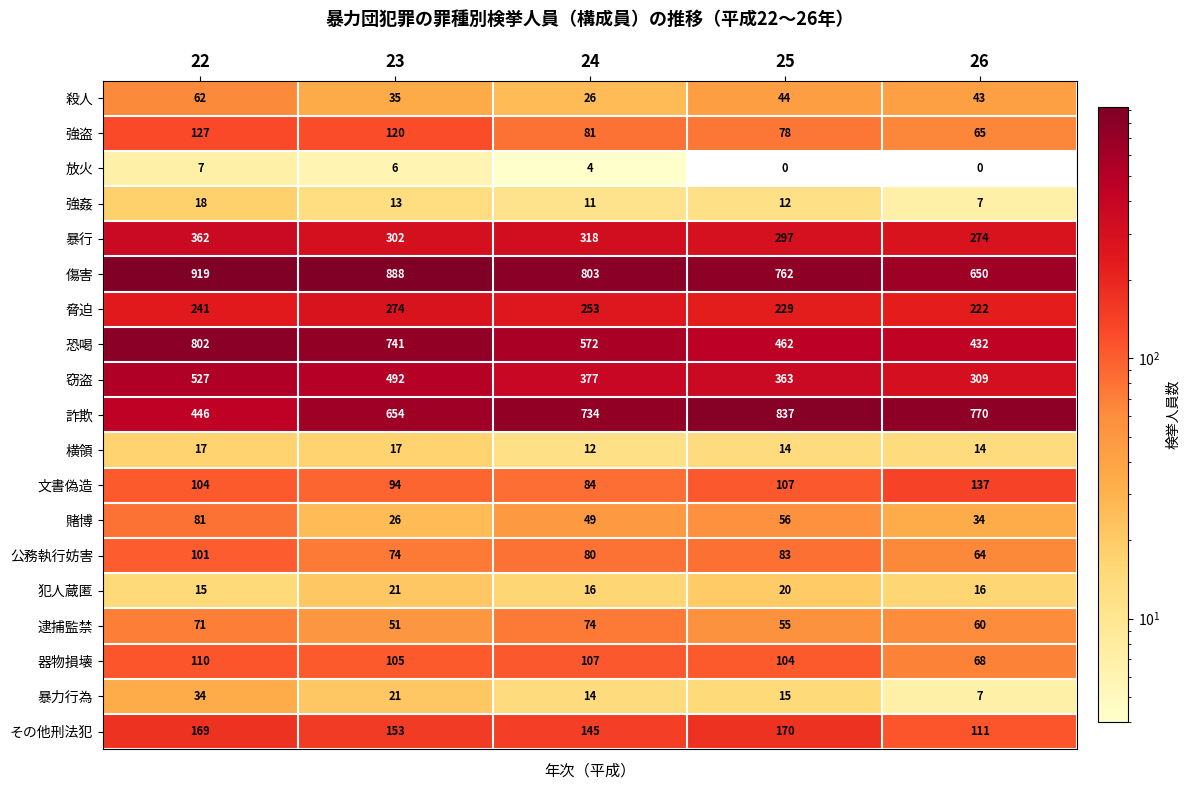

At which label does 器物損壊 first exceed 105?

22